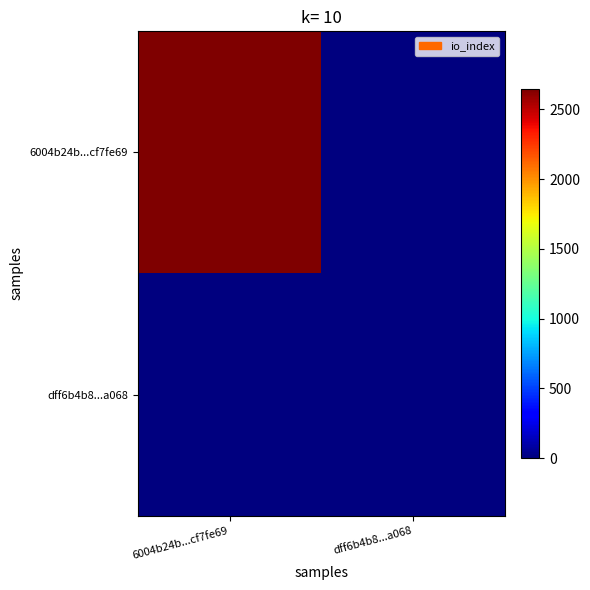

At which category does the chart reach its peak across all series?

6004b24b...cf7fe69